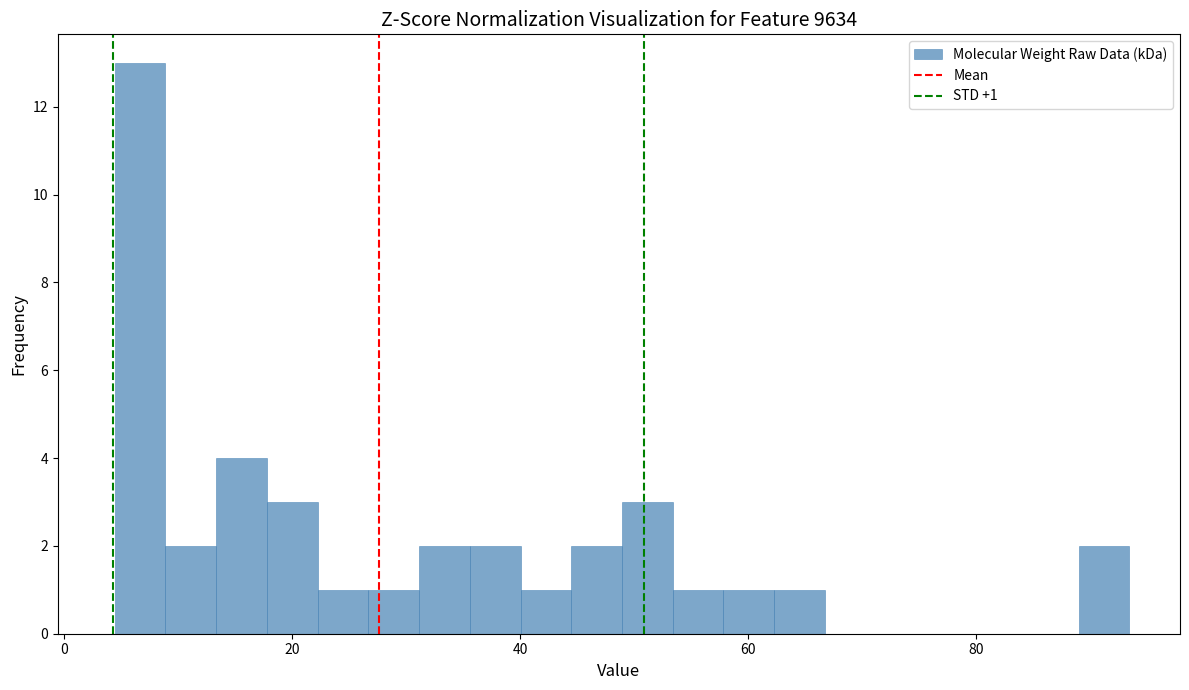

Read against the x-axis, roughly where is the centre of the tallest bar?

6